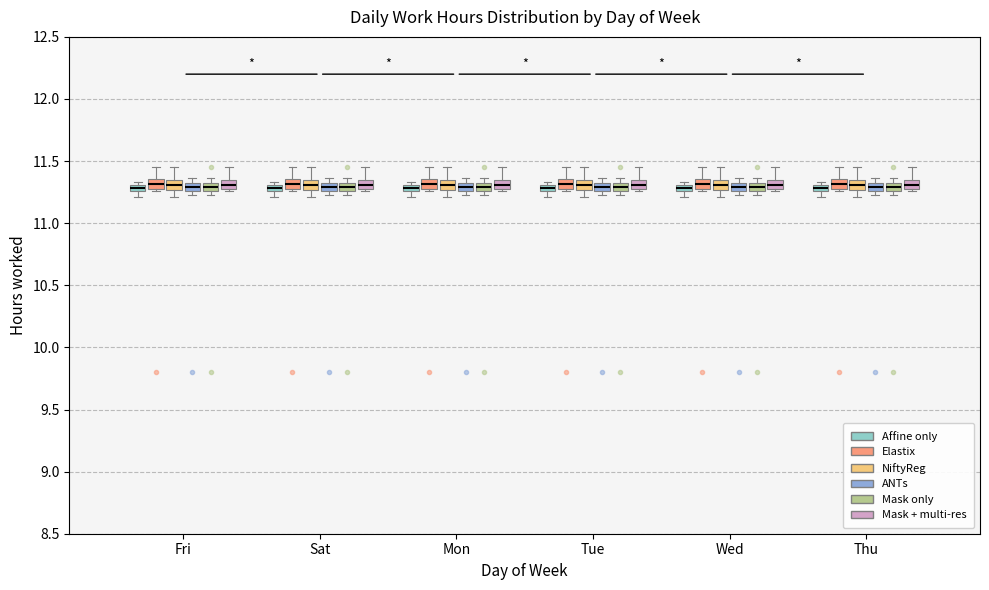

Where is the upper edge of the box for Wed (Mask only) on the y-axis? The values are not printed on the chart, so give them approximately, as read against the axis.

11.35